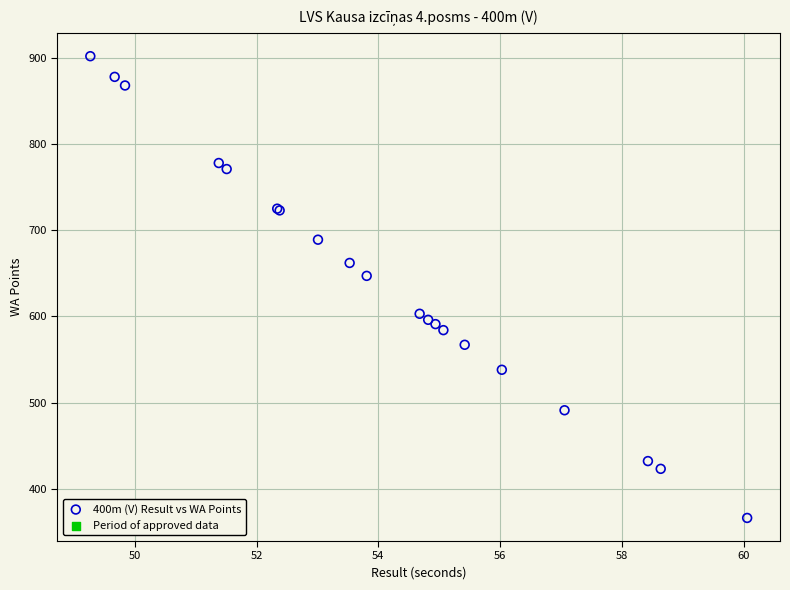

What Y value in the scatter plot is closest to 634?

647